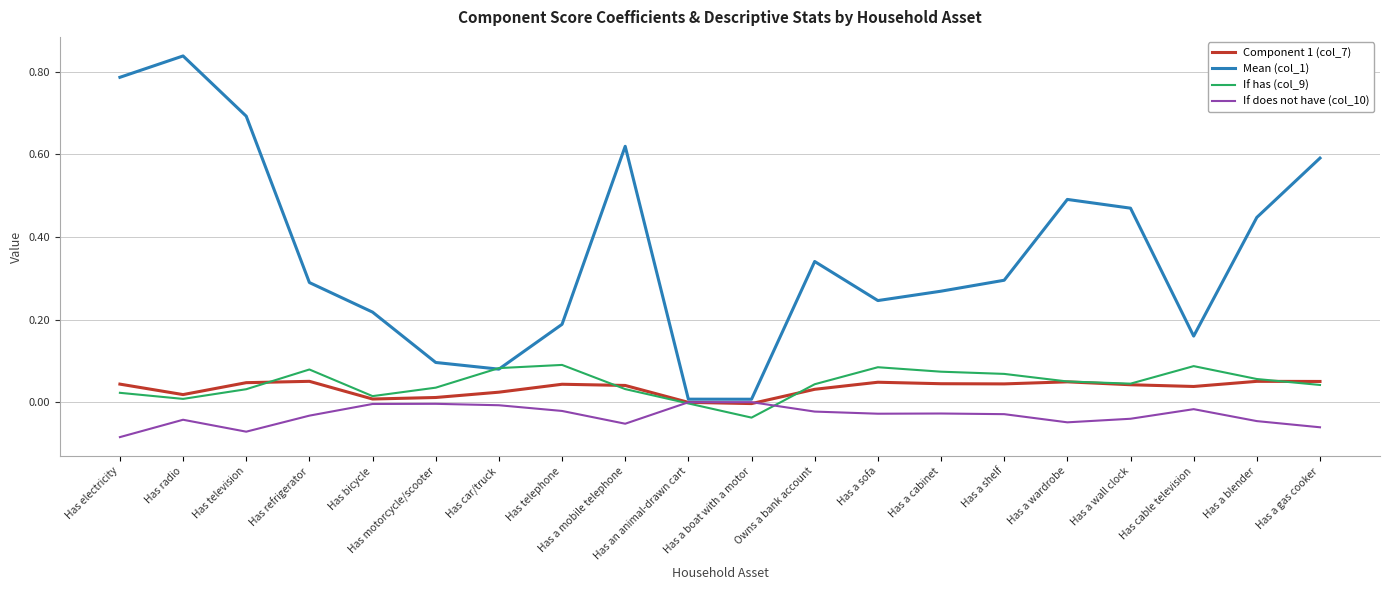

Which series ends up on top after the final intersection of If does not have (col_10) and If has (col_9)?

If has (col_9)